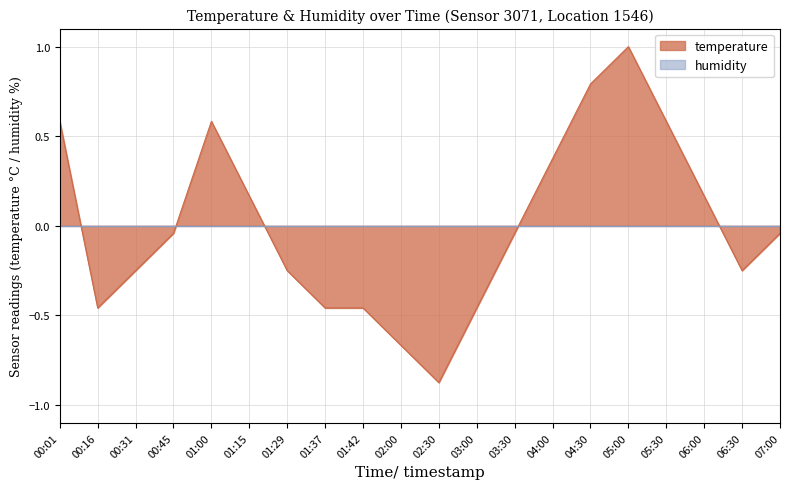

True or false: the data has more than 0 interior local peaks.

True